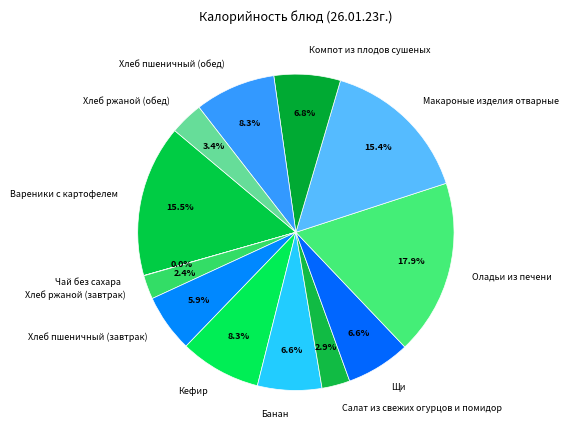

Which category has the biggest portion of the pie?

Оладьи из печени